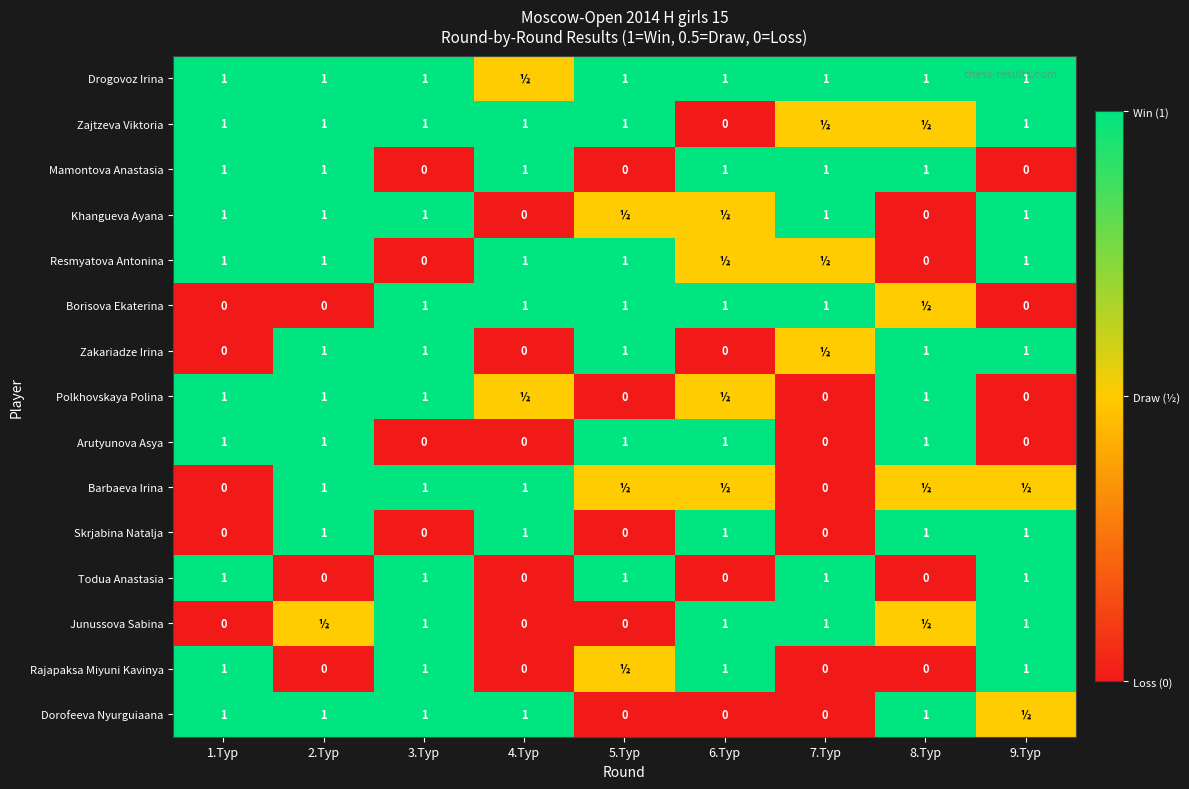

The value of Skrjabina Natalja at 3.Tур is -0.6. True or false?

False